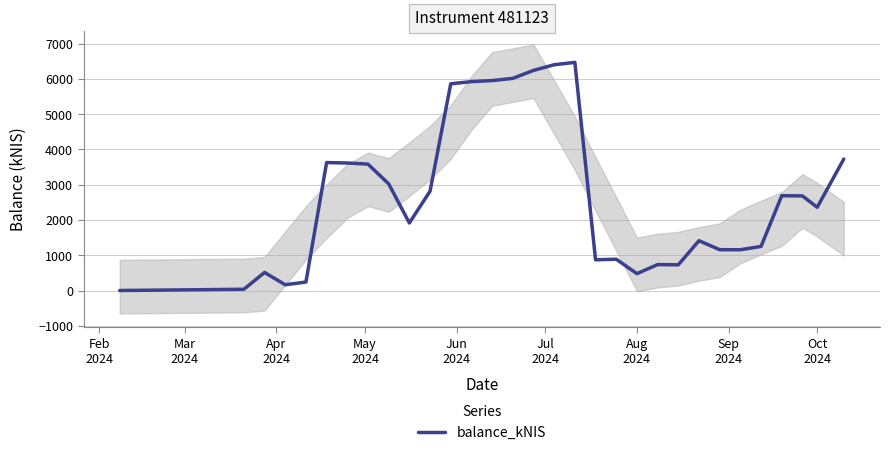

True or false: the data shows 223.6 at Apr
2024.

False